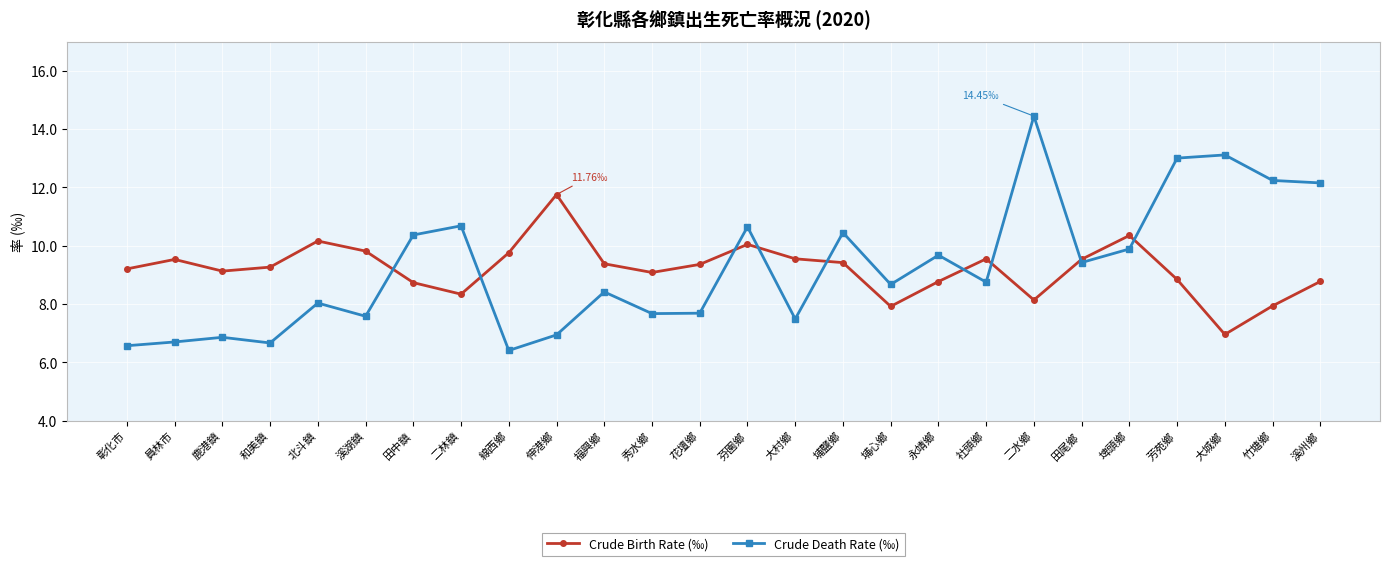

How many lines are shown in the chart?

2